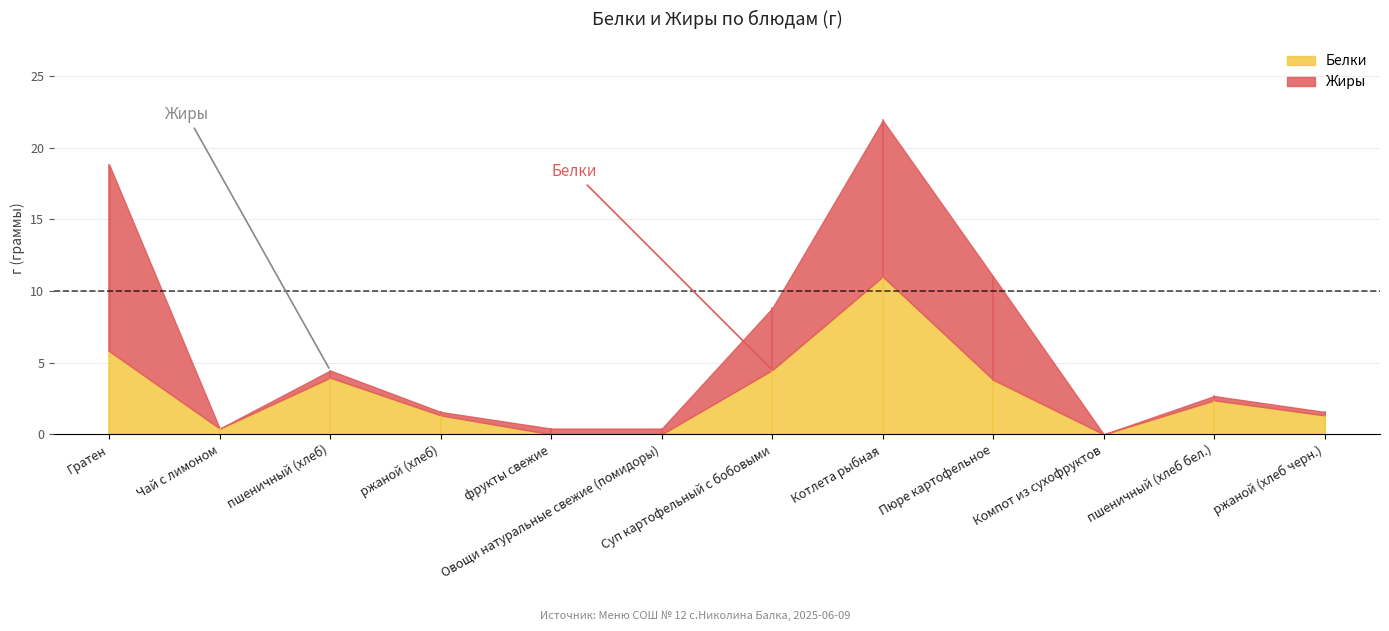

What is the average value of the Жиры series?

3.1